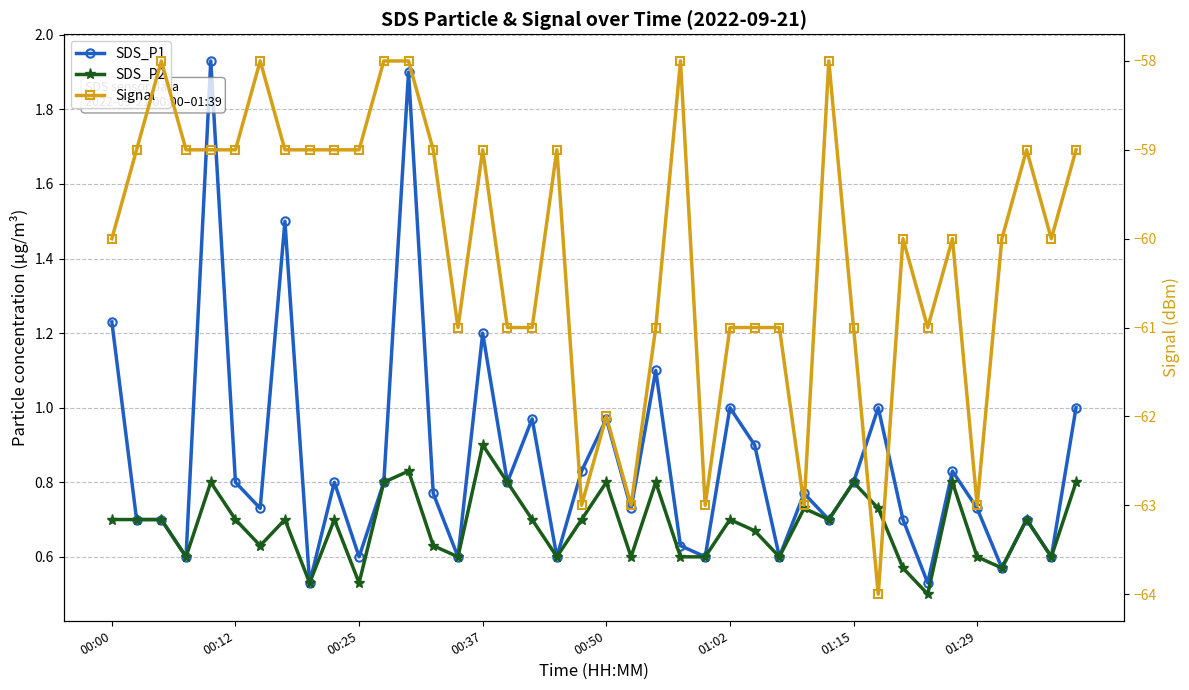

What is the label of the 1st point from the left?

00:00